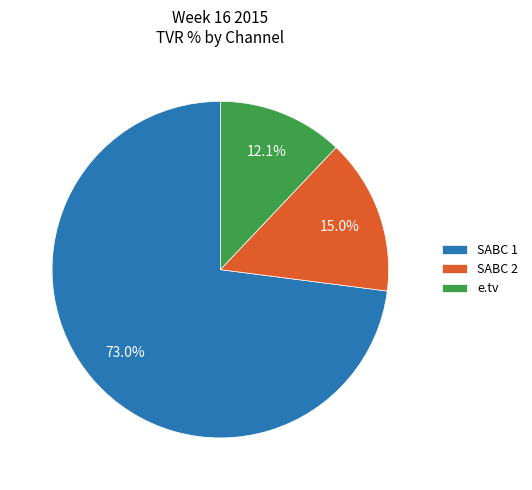

Which category has the smallest portion of the pie?

e.tv